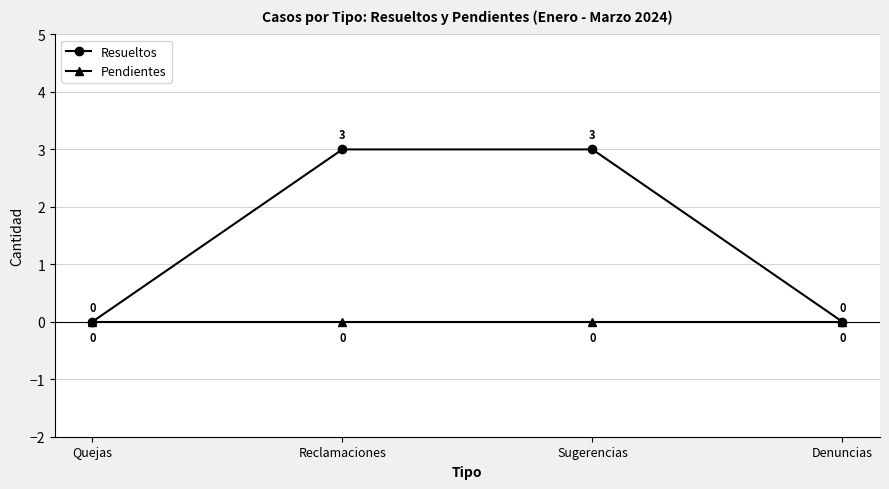

Which series has the largest range (max minus min)?

Resueltos